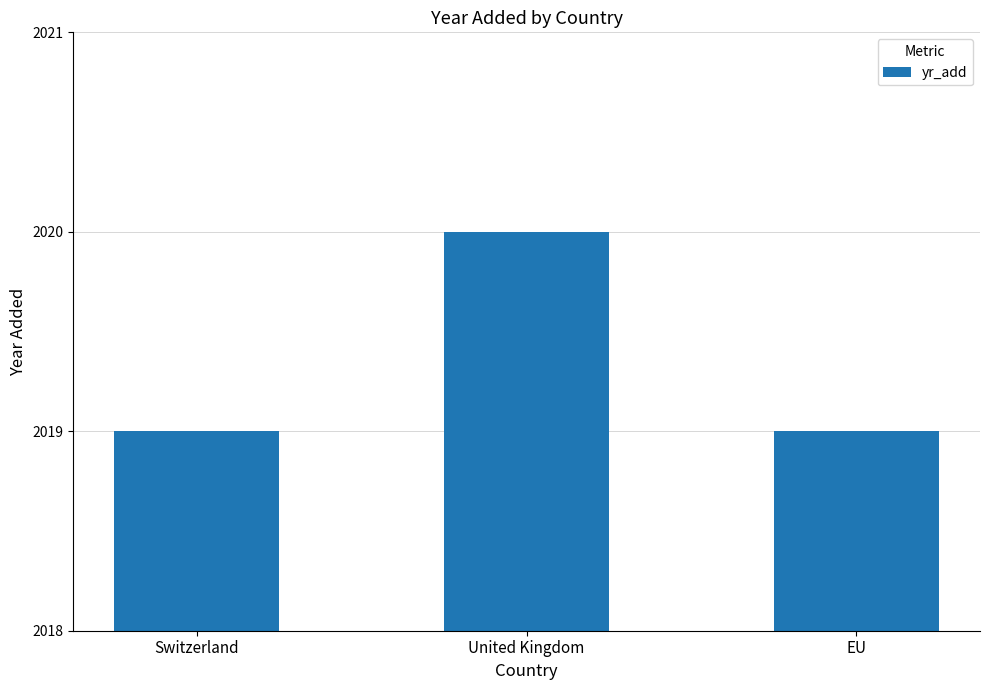

What position from the right is Switzerland?

3